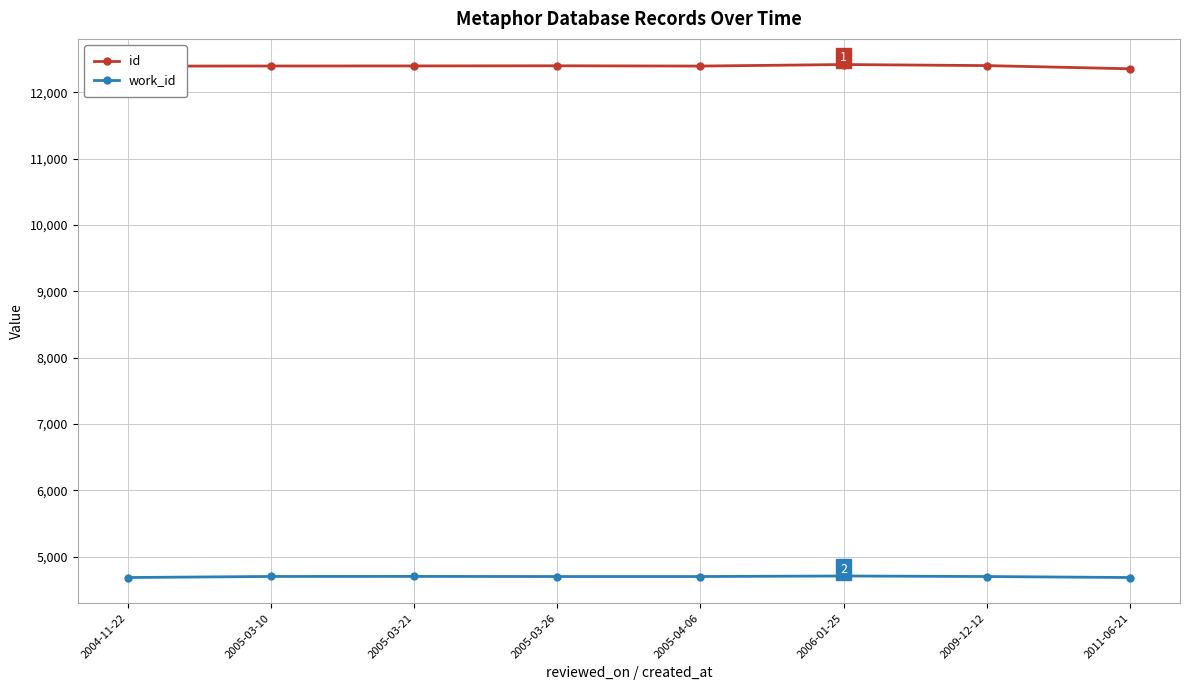

What is the approximate value of id at 2005-03-26?

12402